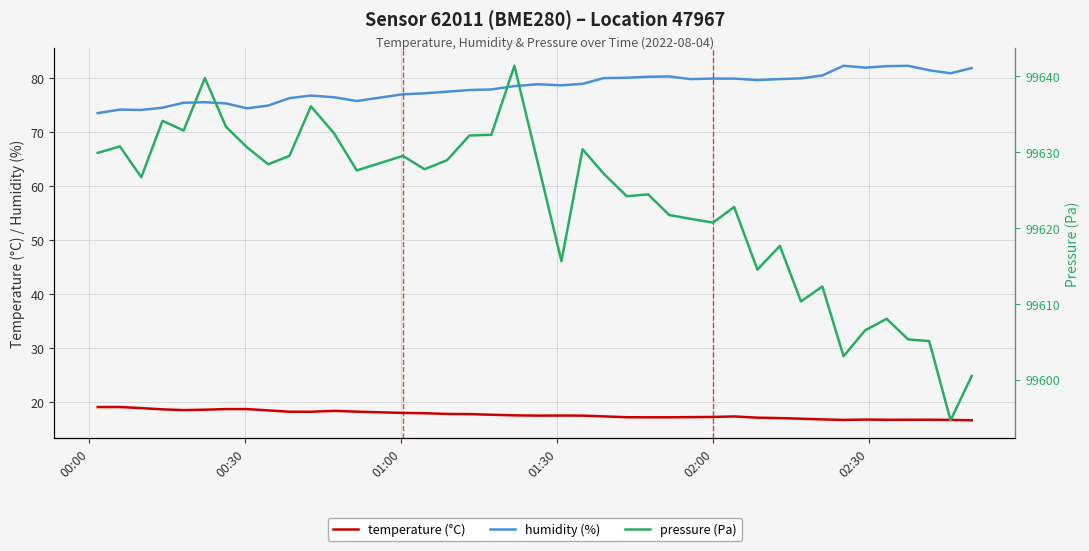

At how many categories does at least one series exceed 85456?

40